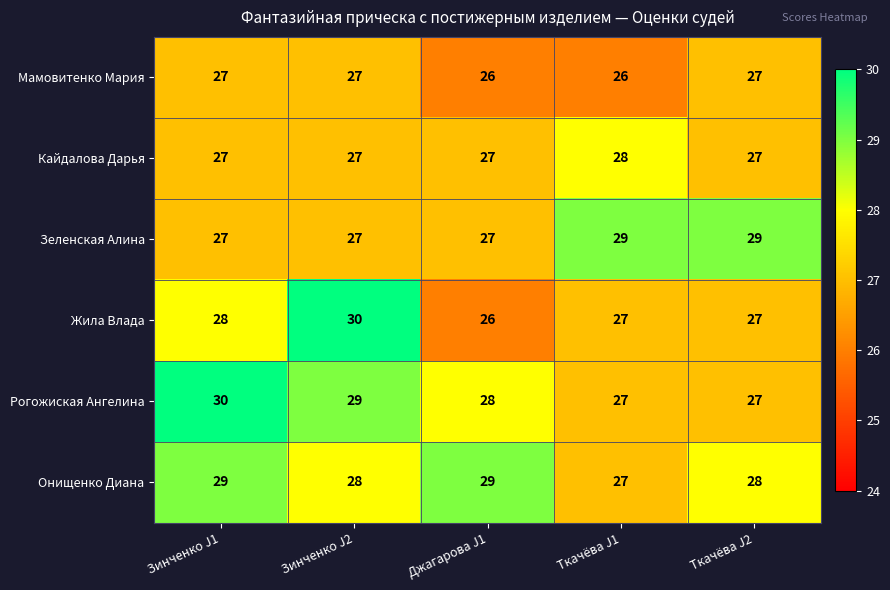

Reading left to right, list all the values displayed in this chart.

Мамовитенко Мария: 27	27	26	26	27
Кайдалова Дарья: 27	27	27	28	27
Зеленская Алина: 27	27	27	29	29
Жила Влада: 28	30	26	27	27
Рогожиская Ангелина: 30	29	28	27	27
Онищенко Диана: 29	28	29	27	28